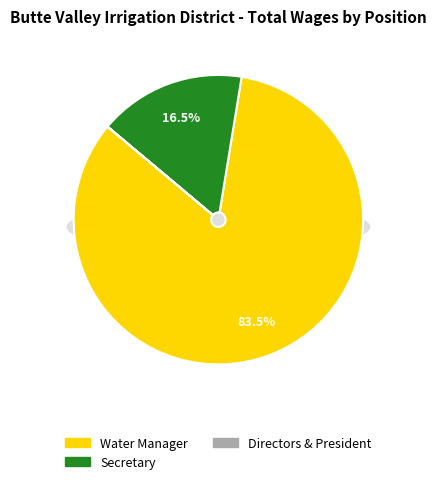

Between Water Manager and Director, which is larger?

Water Manager